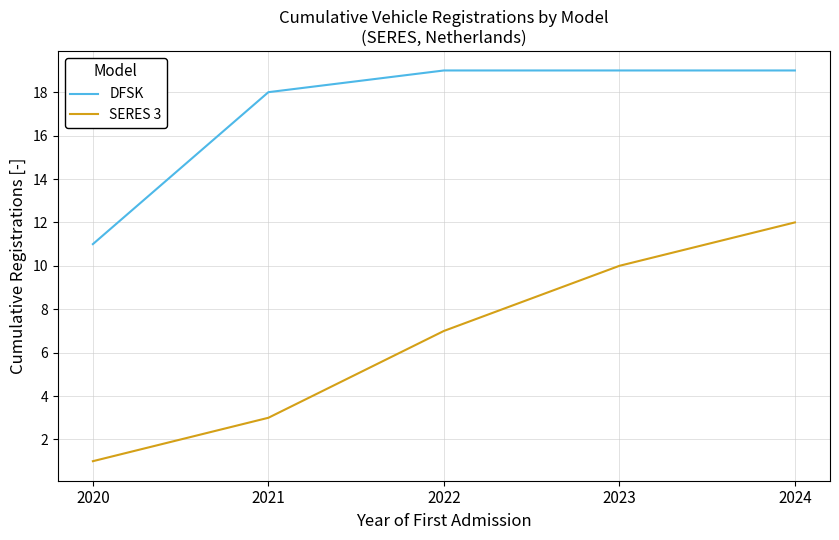

What is the sum of all SERES 3 values?

33